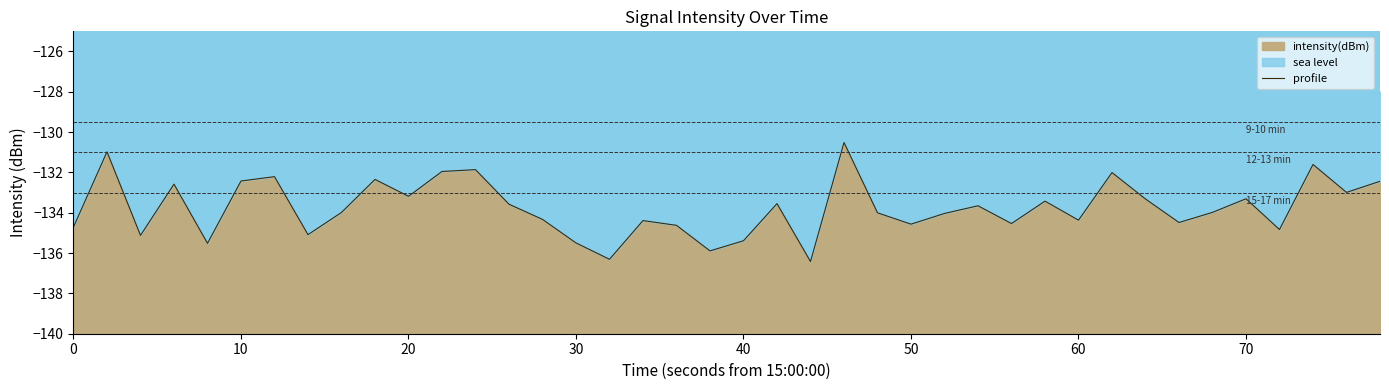

Reading left to right, list all the values displayed in this chart.

-134.7	-131.0	-135.1	-132.6	-135.5	-132.4	-132.2	-135.1	-134.0	-132.3	-133.2	-132.0	-131.9	-133.6	-134.3	-135.5	-136.3	-134.4	-134.6	-135.9	-135.4	-133.5	-136.4	-130.5	-134.0	-134.6	-134.0	-133.7	-134.5	-133.4	-134.4	-132.0	-133.3	-134.5	-134.0	-133.3	-134.8	-131.6	-133.0	-132.4